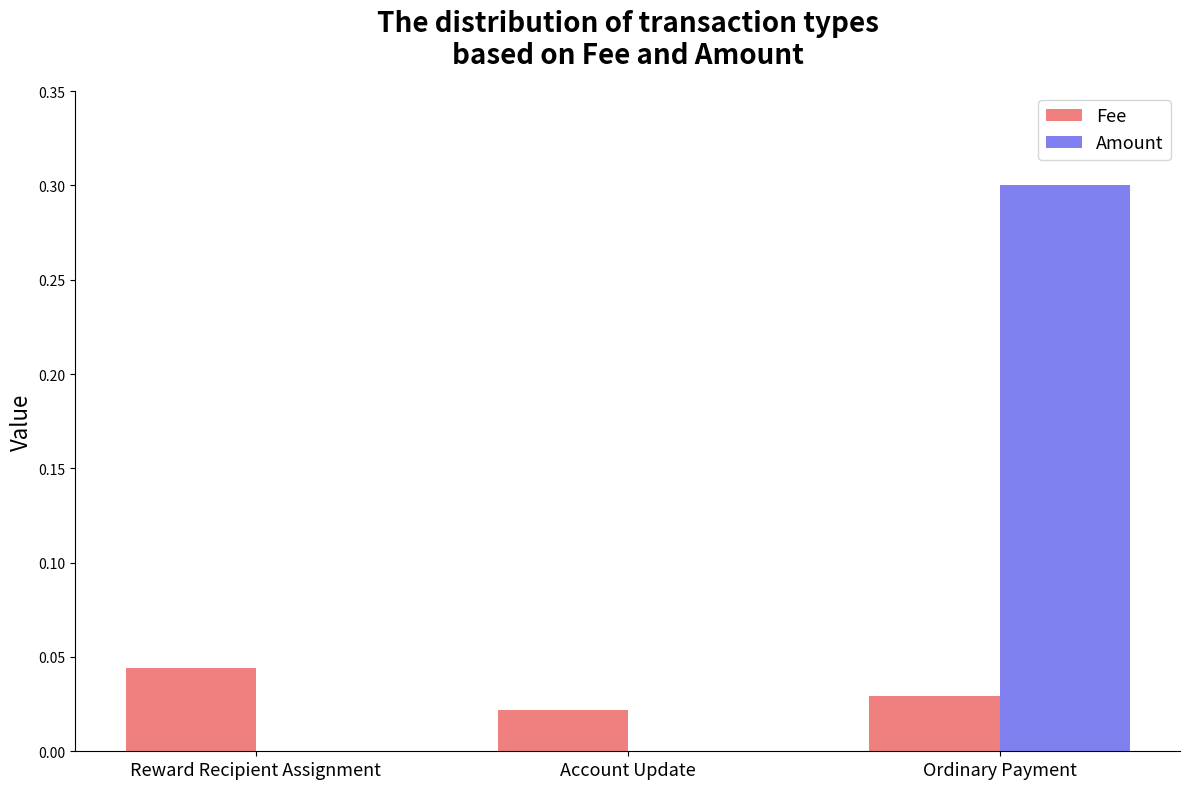

Is the value of Amount at Reward Recipient Assignment greater than the value of Fee at Reward Recipient Assignment?

No